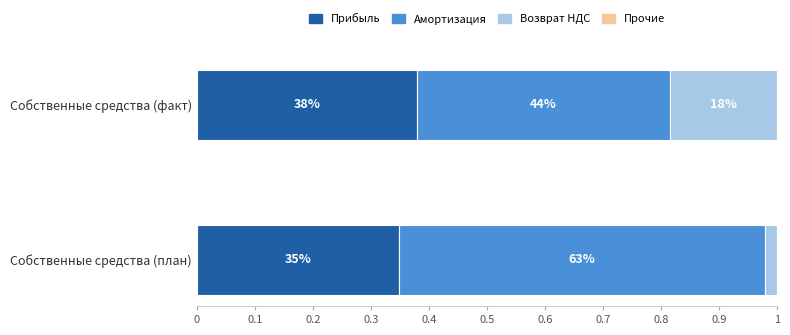

What position from the left is 0.1?

2